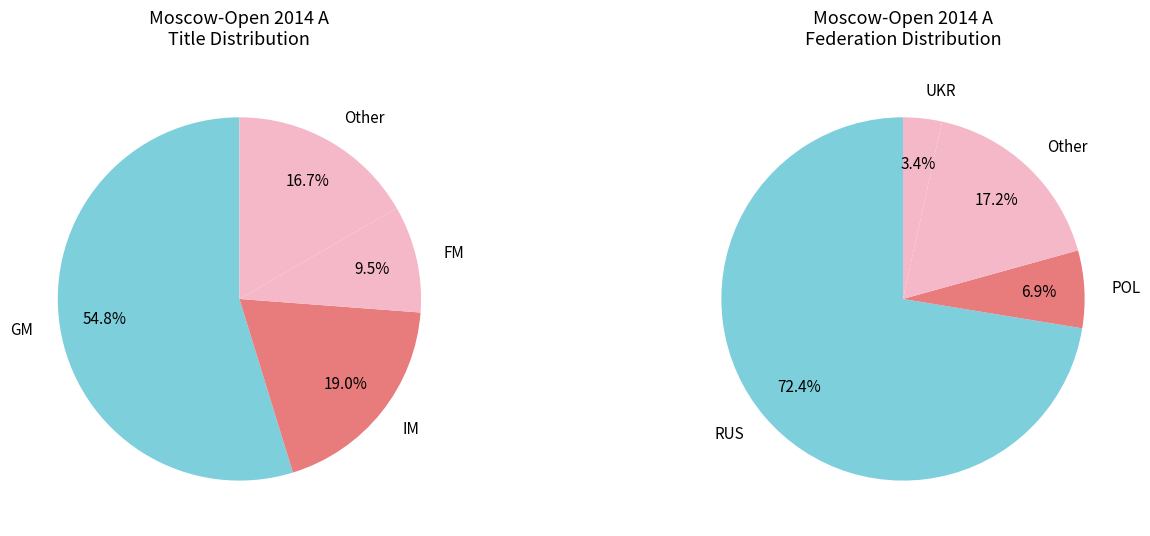

What percentage is the IM slice, to the nearest percent?

19%